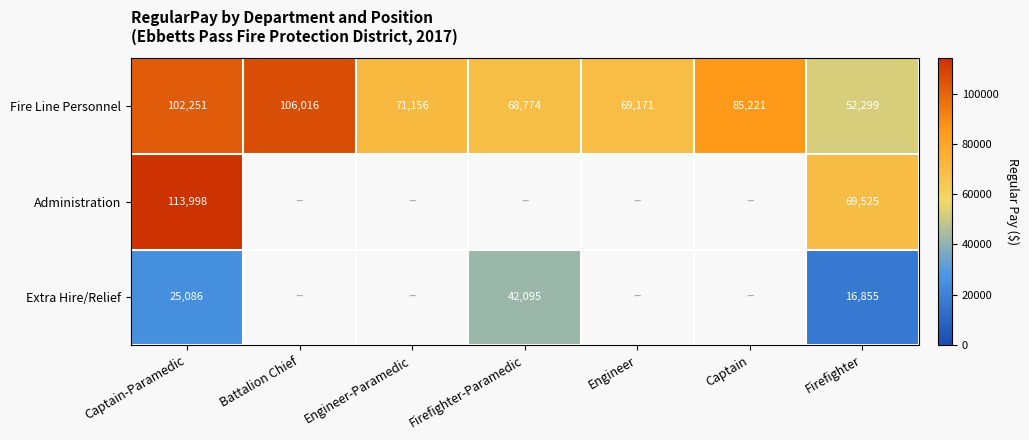

What is the difference between the Fire Line Personnel values at Engineer-Paramedic and Battalion Chief?

34860